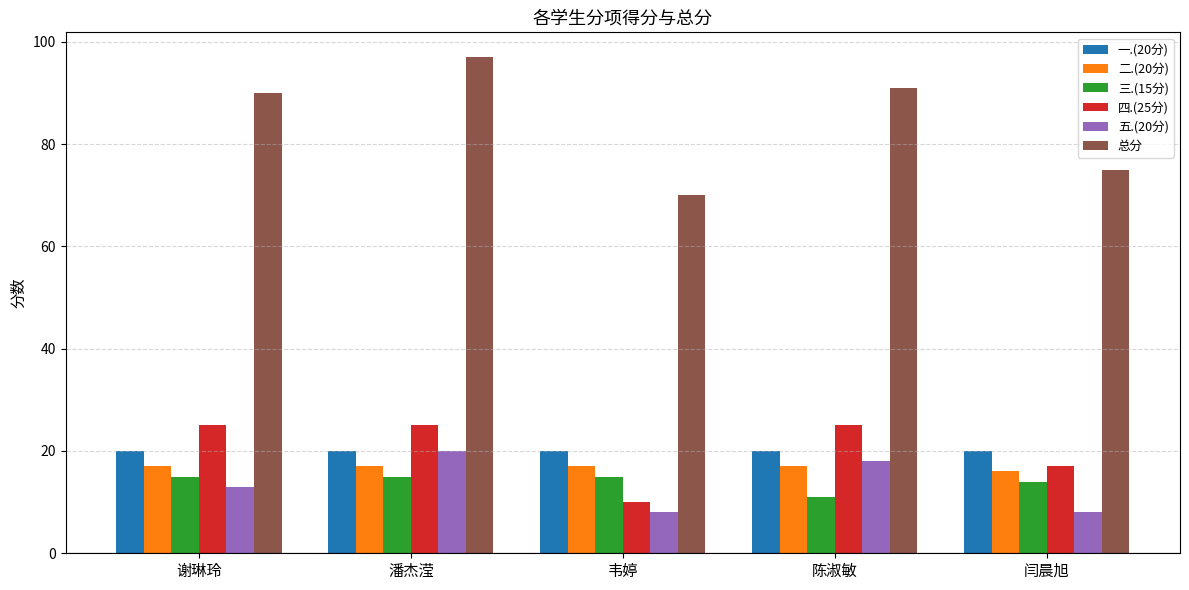

The value of 总分 at 闫晨旭 is 75. True or false?

True